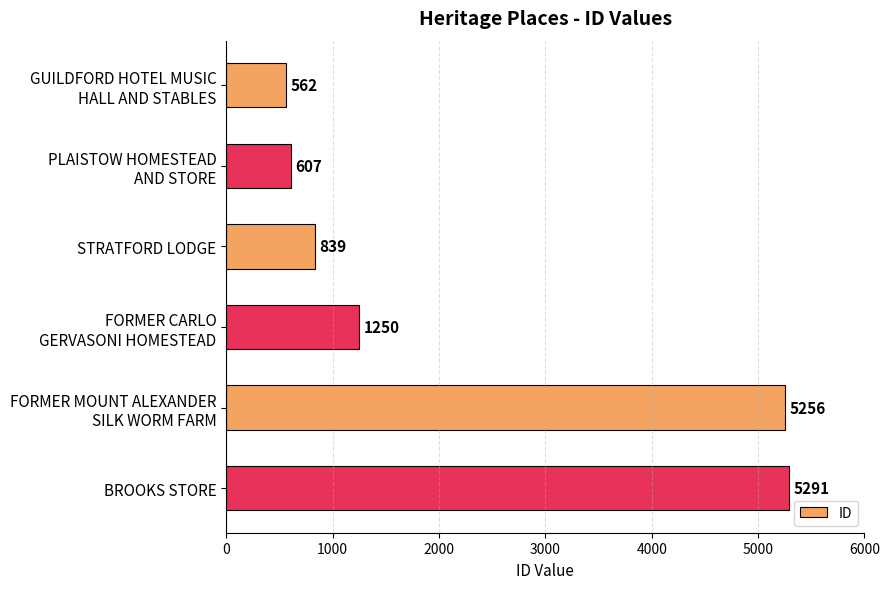

How many bars are there in total?

6